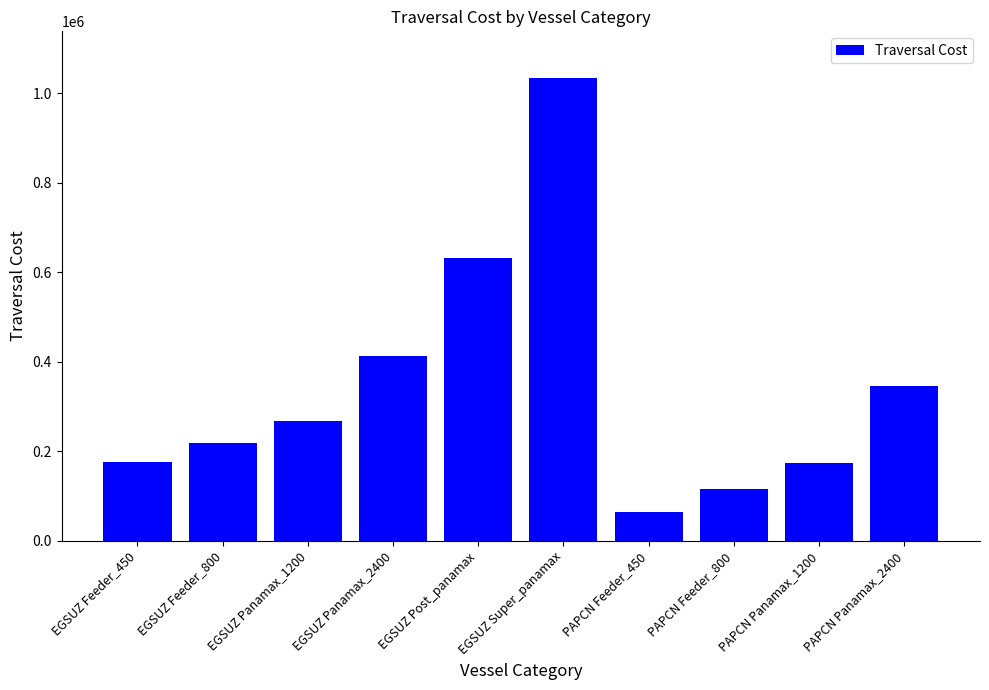

Is it true that the value at EGSUZ Super_panamax is 1035376?

True